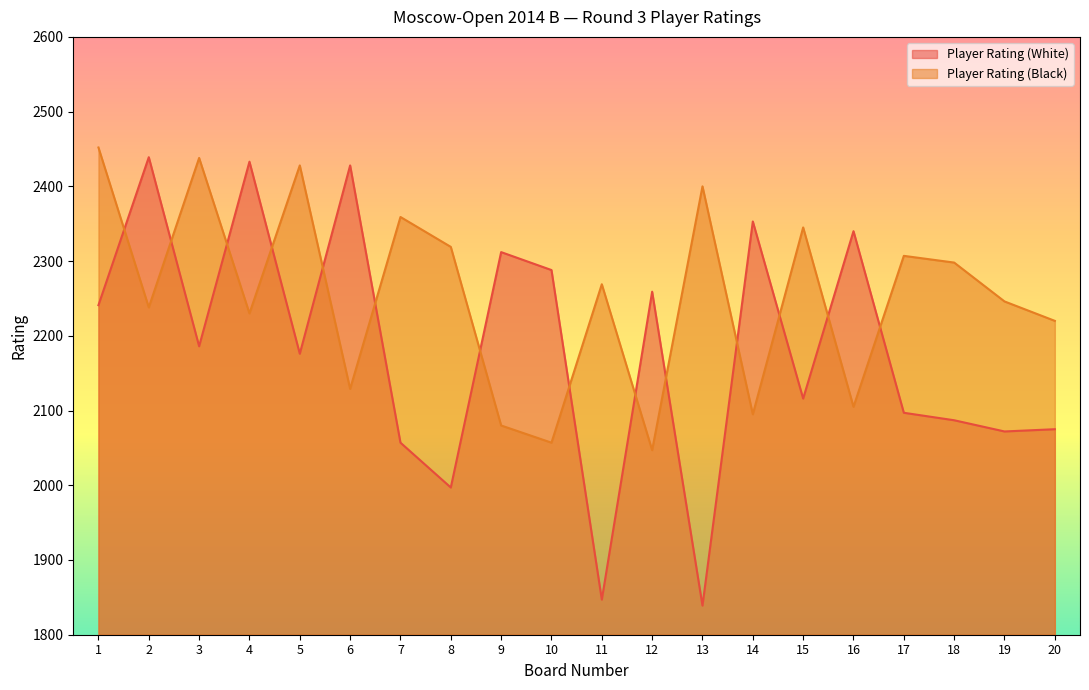

How many lines are shown in the chart?

2